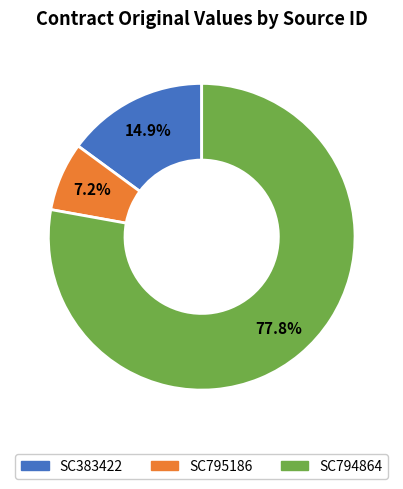

Rank the categories by value from lowest to highest.

SC795186, SC383422, SC794864